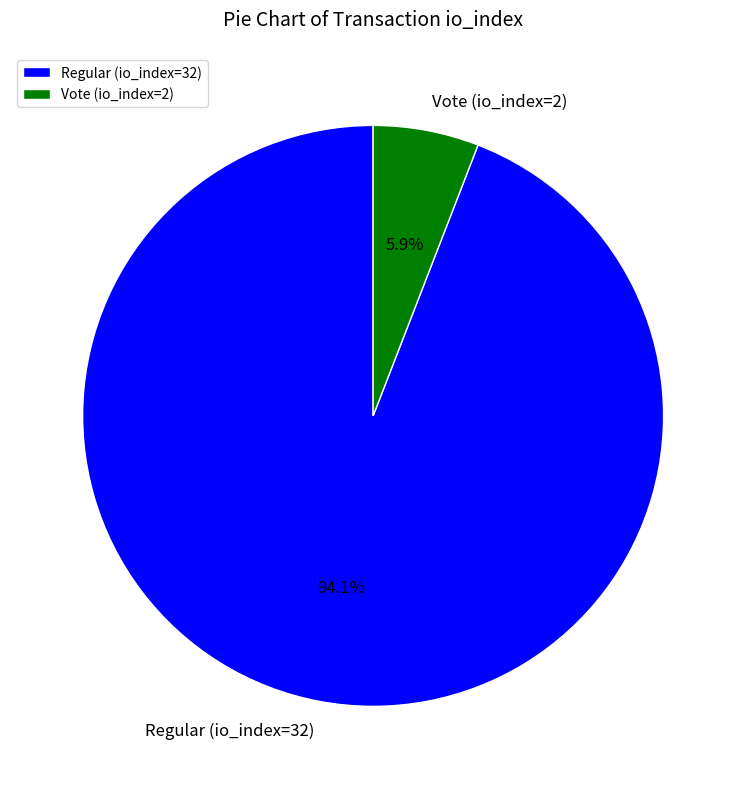

Which slice is the largest?

Regular (io_index=32)